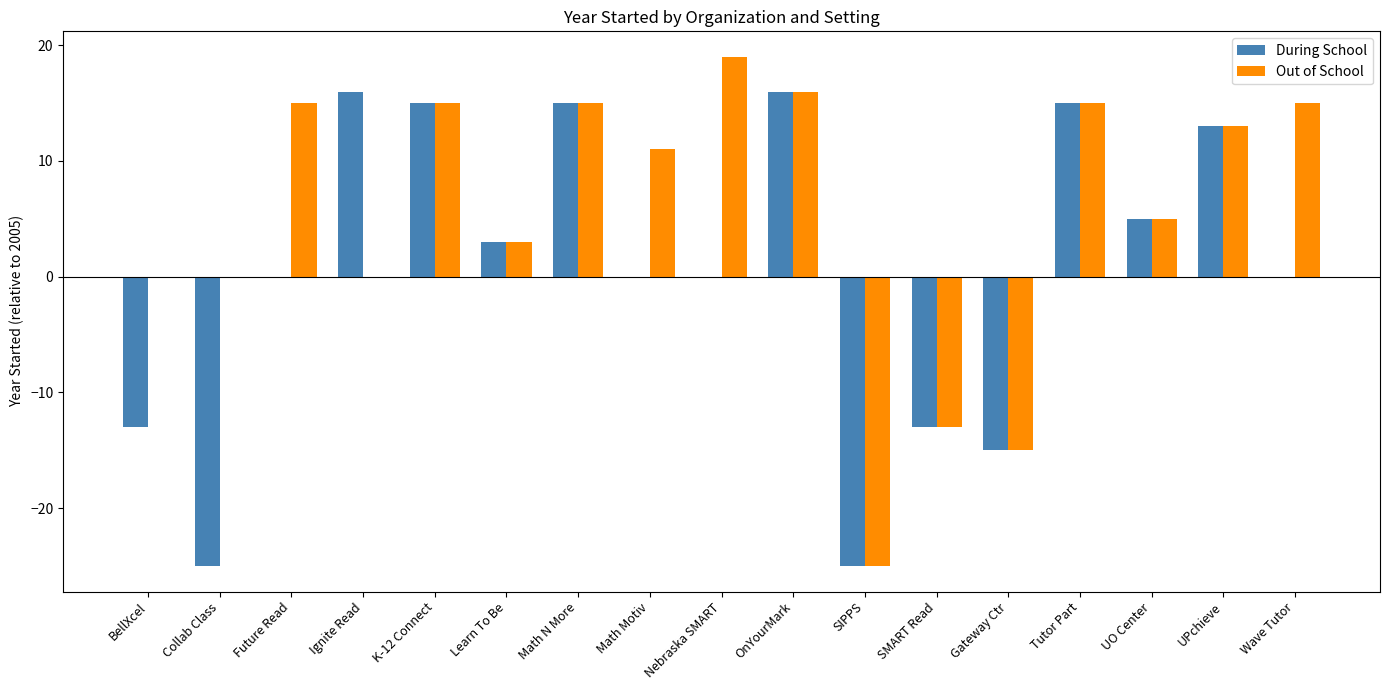

Count the number of data series in this chart.

2